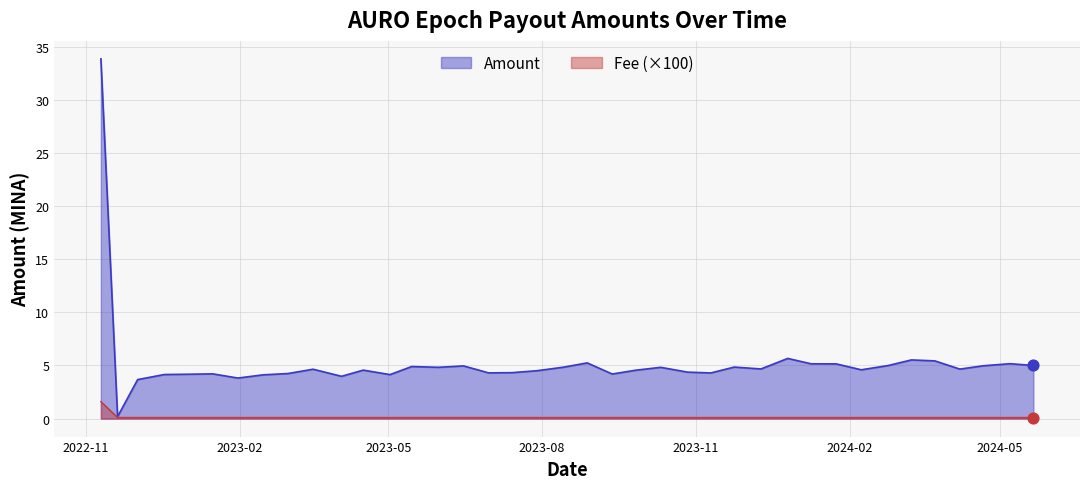

At which category is the sum across all series the highest?

2022-11-10